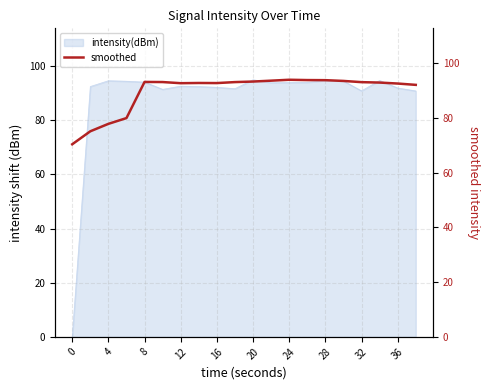

True or false: intensity(dBm) has a value of 24.4 at 20.

False